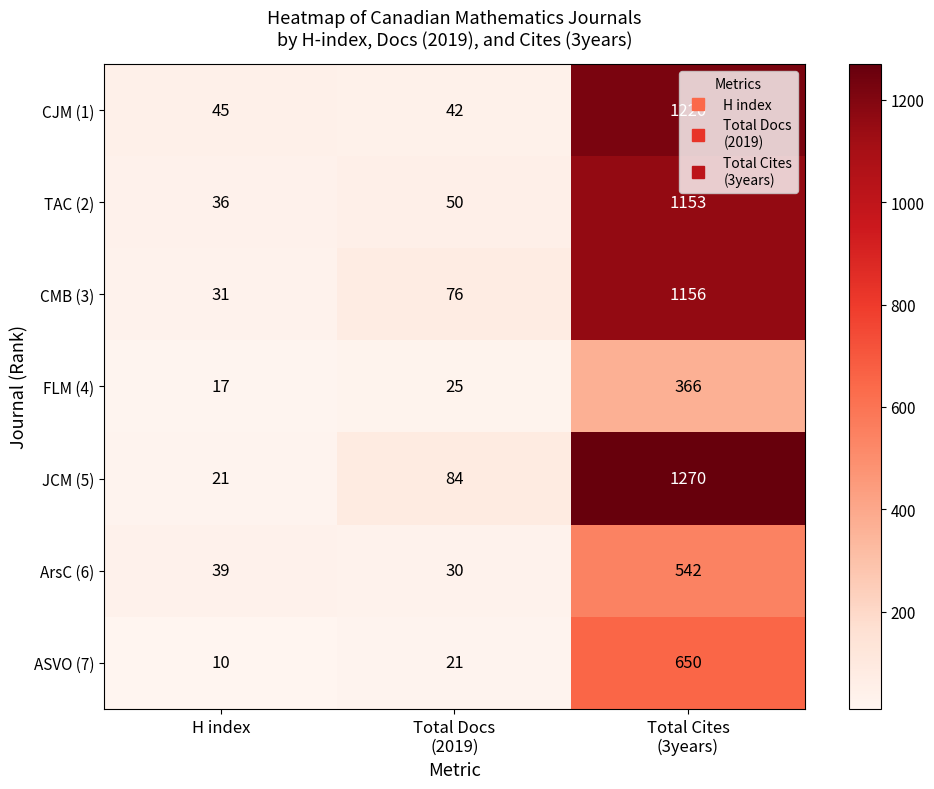

Rank the series at H index from lowest to highest value.

ASVO (7), FLM (4), JCM (5), CMB (3), TAC (2), ArsC (6), CJM (1)